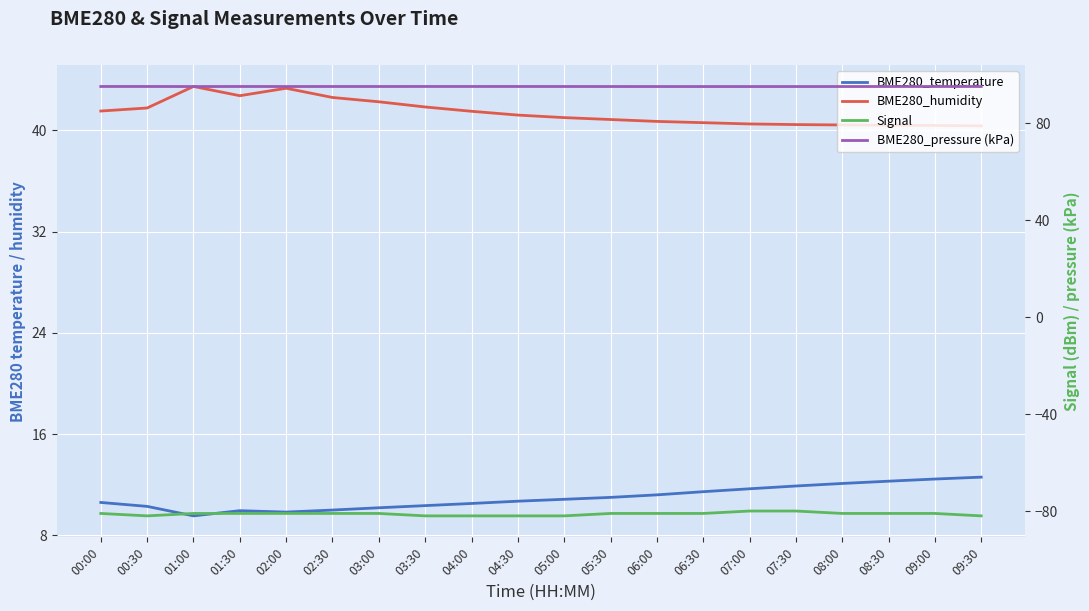

Reading left to right, transcribe all the data shown in this chart.

BME280_temperature: 00:00=10.6	00:30=10.3	01:00=9.5	01:30=9.9	02:00=9.8	02:30=10.0	03:00=10.2	03:30=10.3	04:00=10.5	04:30=10.7	05:00=10.8	05:30=11.0	06:00=11.2	06:30=11.4	07:00=11.7	07:30=11.9	08:00=12.1	08:30=12.3	09:00=12.4	09:30=12.6
BME280_humidity: 00:00=41.5	00:30=41.8	01:00=43.5	01:30=42.7	02:00=43.3	02:30=42.6	03:00=42.2	03:30=41.8	04:00=41.5	04:30=41.2	05:00=41.0	05:30=40.9	06:00=40.7	06:30=40.6	07:00=40.5	07:30=40.5	08:00=40.4	08:30=40.4	09:00=40.4	09:30=40.4
Signal: 00:00=-81.0	00:30=-82.0	01:00=-81.0	01:30=-81.0	02:00=-81.0	02:30=-81.0	03:00=-81.0	03:30=-82.0	04:00=-82.0	04:30=-82.0	05:00=-82.0	05:30=-81.0	06:00=-81.0	06:30=-81.0	07:00=-80.0	07:30=-80.0	08:00=-81.0	08:30=-81.0	09:00=-81.0	09:30=-82.0
BME280_pressure (kPa): 00:00=95.1	00:30=95.1	01:00=95.1	01:30=95.1	02:00=95.1	02:30=95.1	03:00=95.1	03:30=95.1	04:00=95.1	04:30=95.1	05:00=95.1	05:30=95.1	06:00=95.1	06:30=95.1	07:00=95.1	07:30=95.1	08:00=95.1	08:30=95.1	09:00=95.1	09:30=95.1